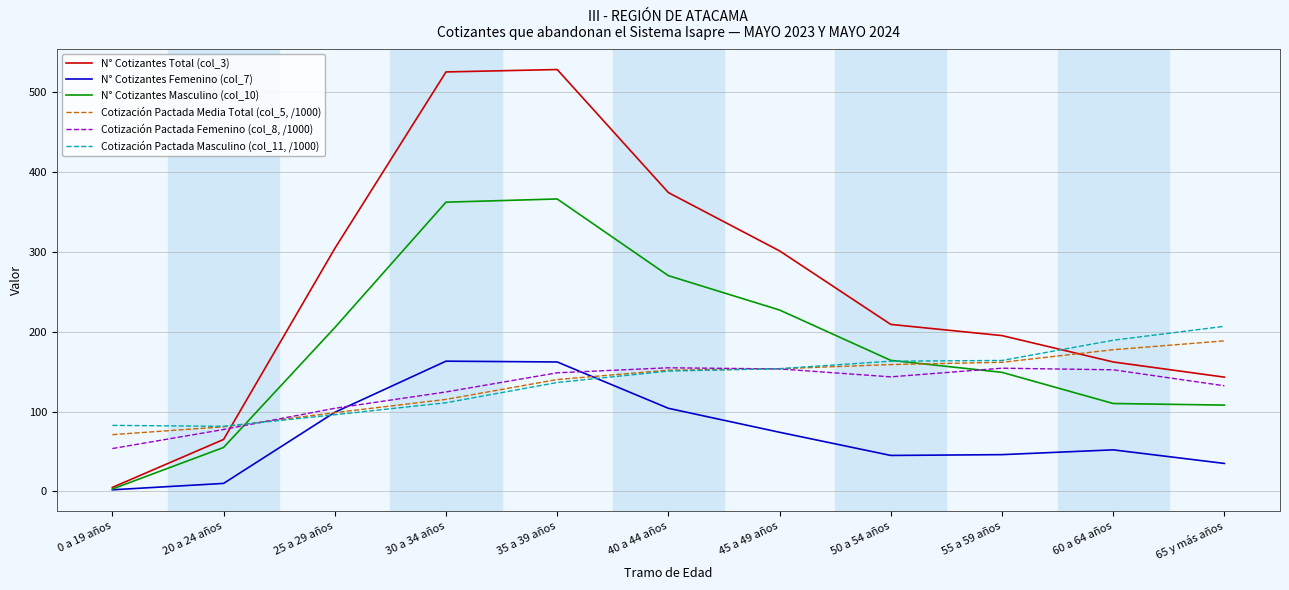

How many lines are shown in the chart?

6